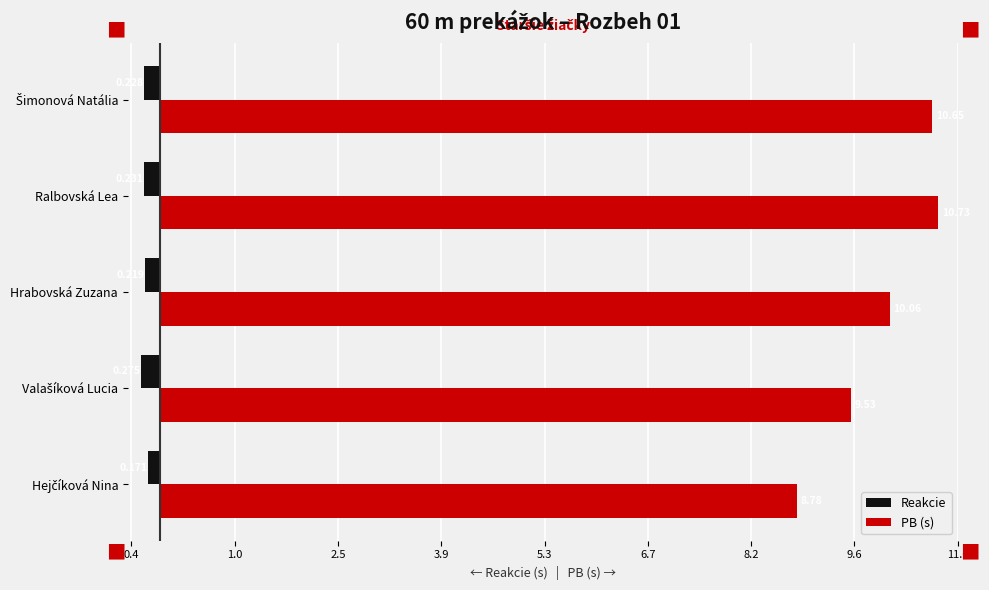

List the series in order of their peak value, highest first.

PB (s), Reakcie